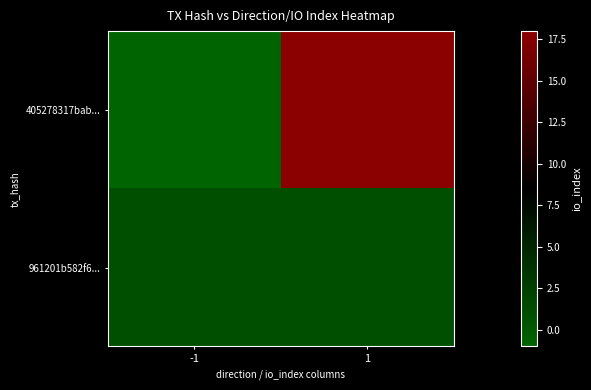

What is the maximum value shown in the chart?

18